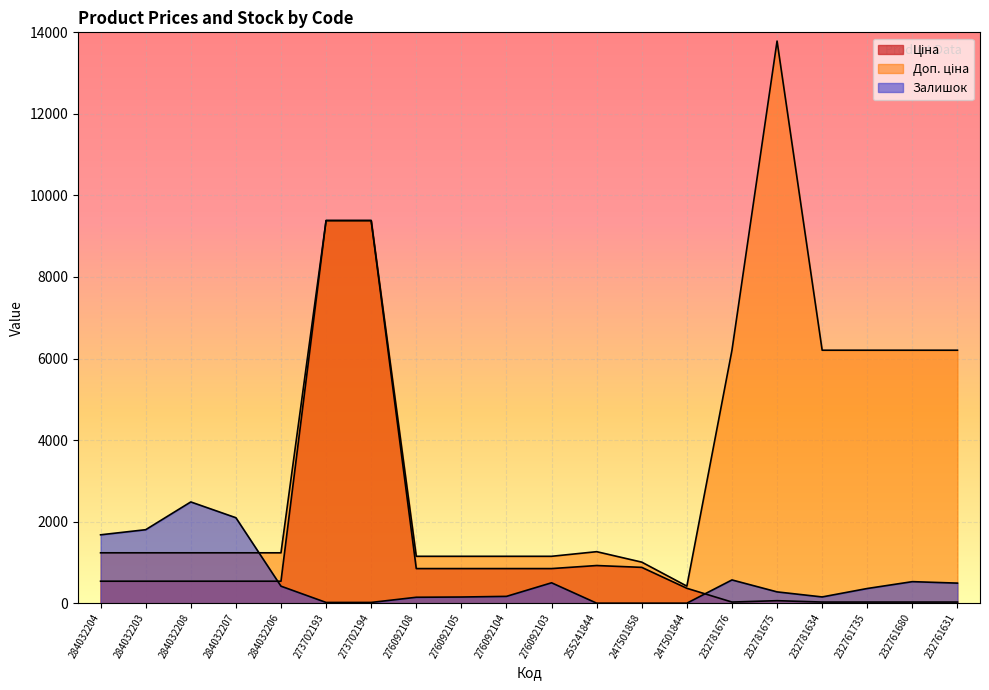

At which category does the chart reach its minimum across all series?

255241844